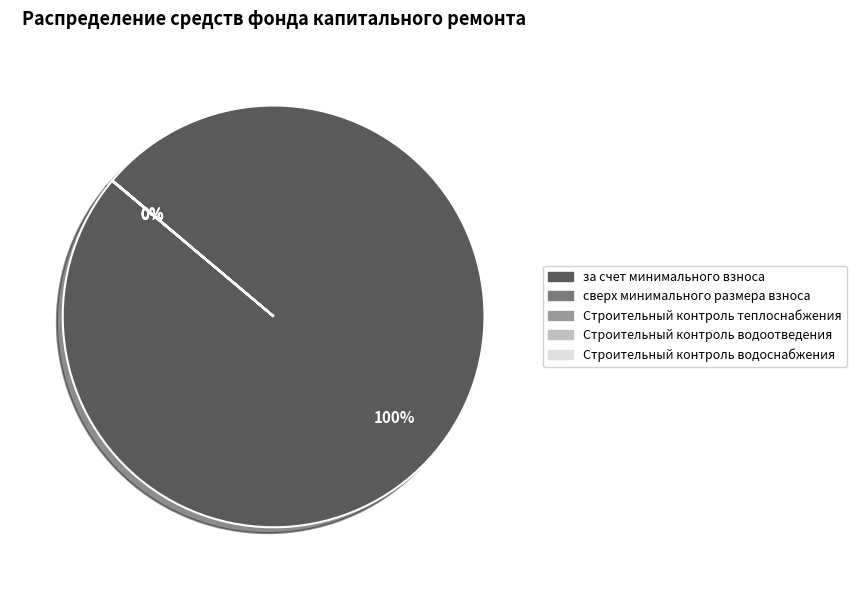

Which category has the biggest portion of the pie?

за счет минимального взноса